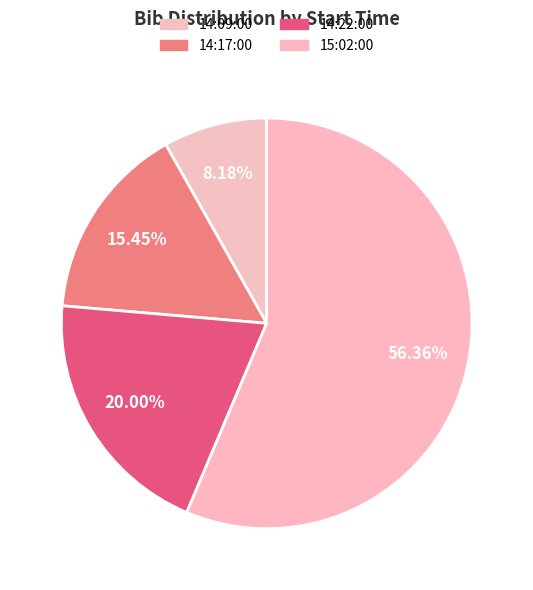

Which category has the biggest portion of the pie?

15:02:00